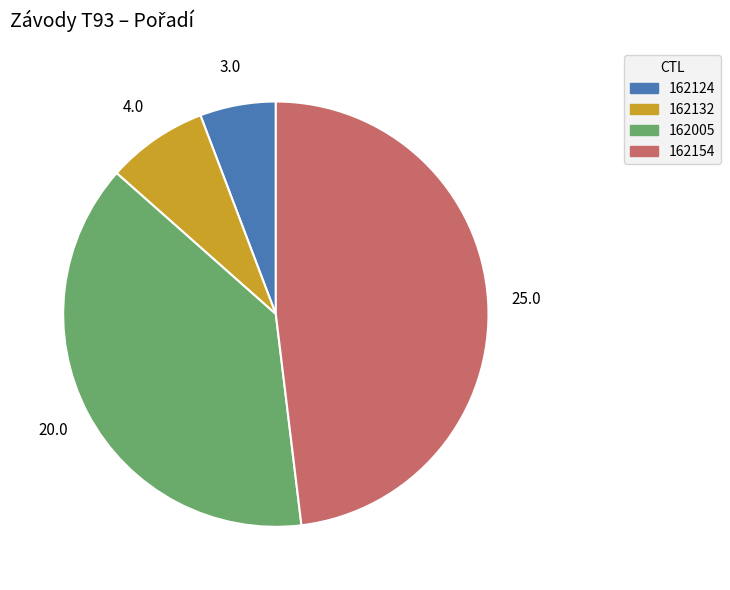

Is the sum of 162132 and 162154 greater than half?

Yes